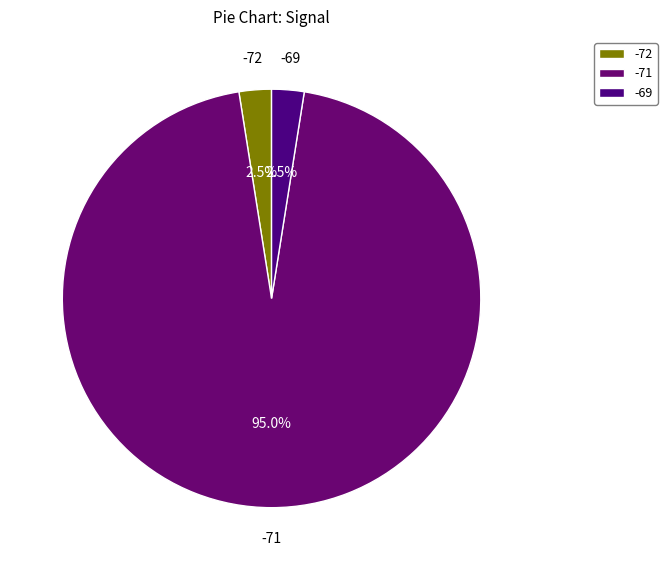

Is there a majority slice in this chart?

Yes